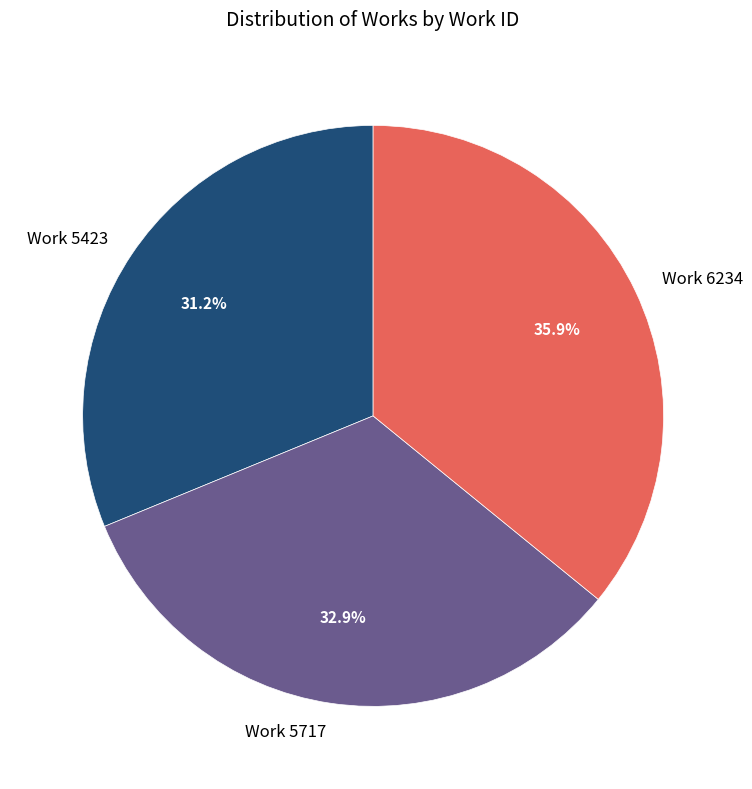

Rank the categories by value from lowest to highest.

Work 5423, Work 5717, Work 6234